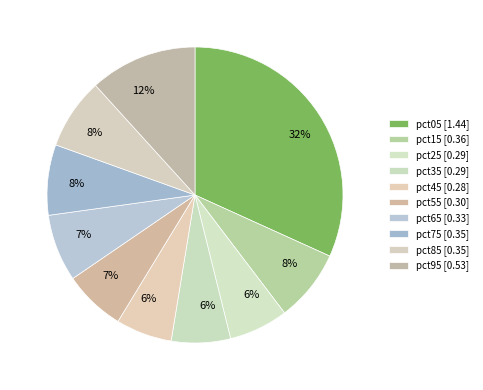

What percentage is the pct25 slice, to the nearest percent?

6%